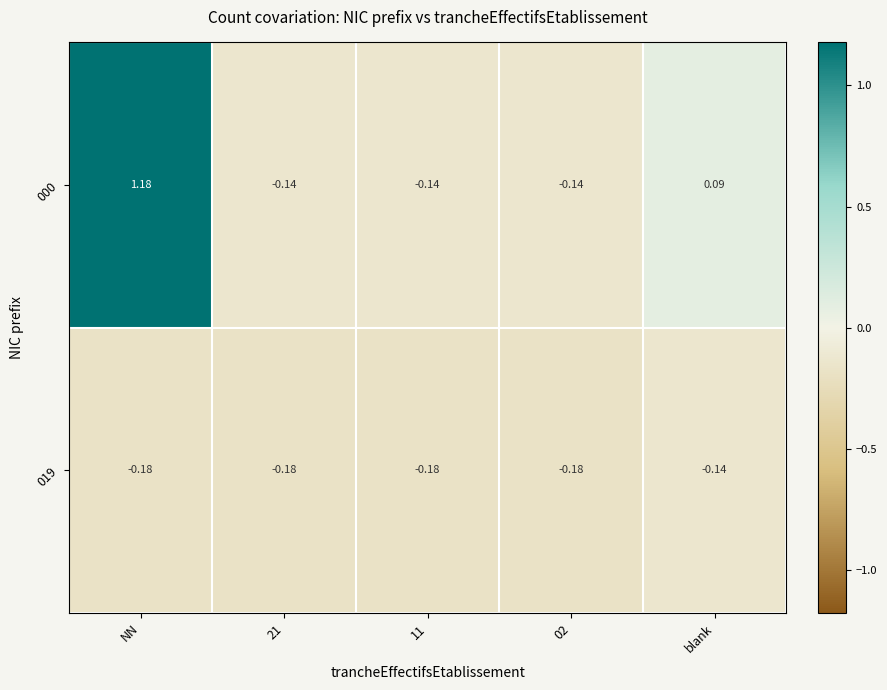

At which label is 019 closest to 0?

blank